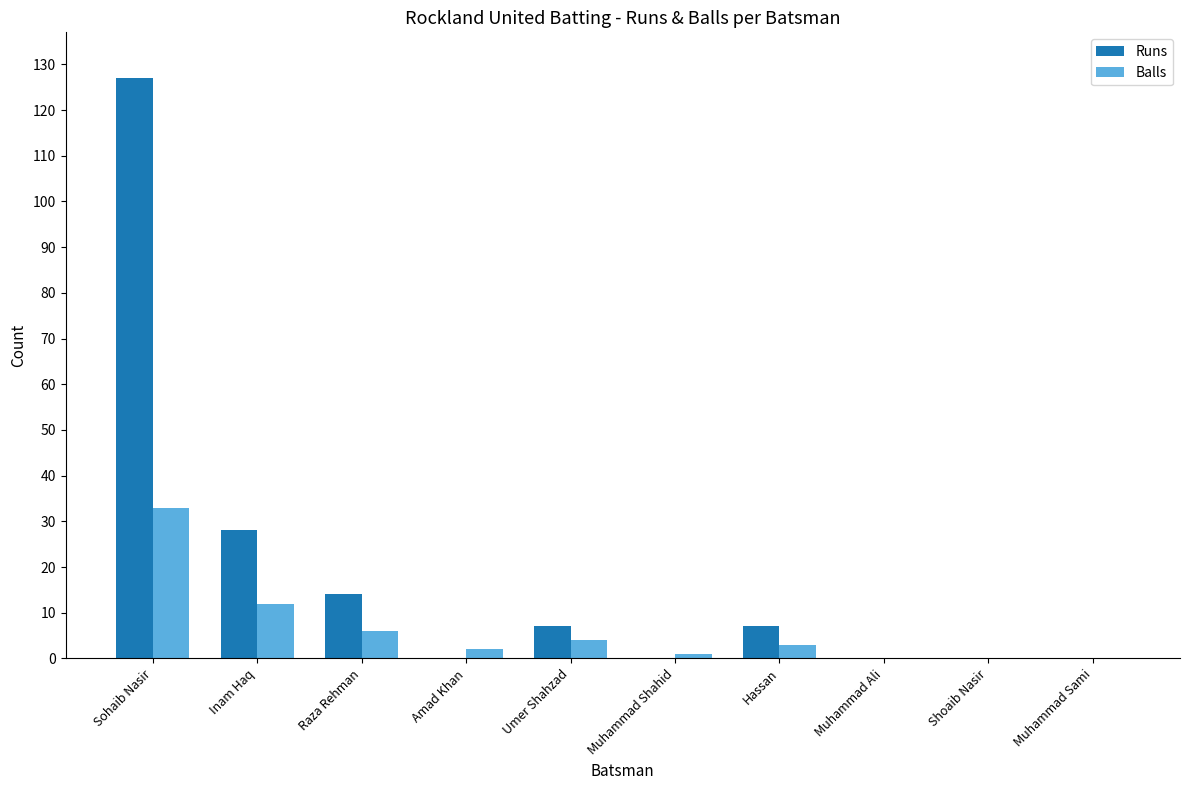

Where is Runs nearest to the value 63?

Inam Haq